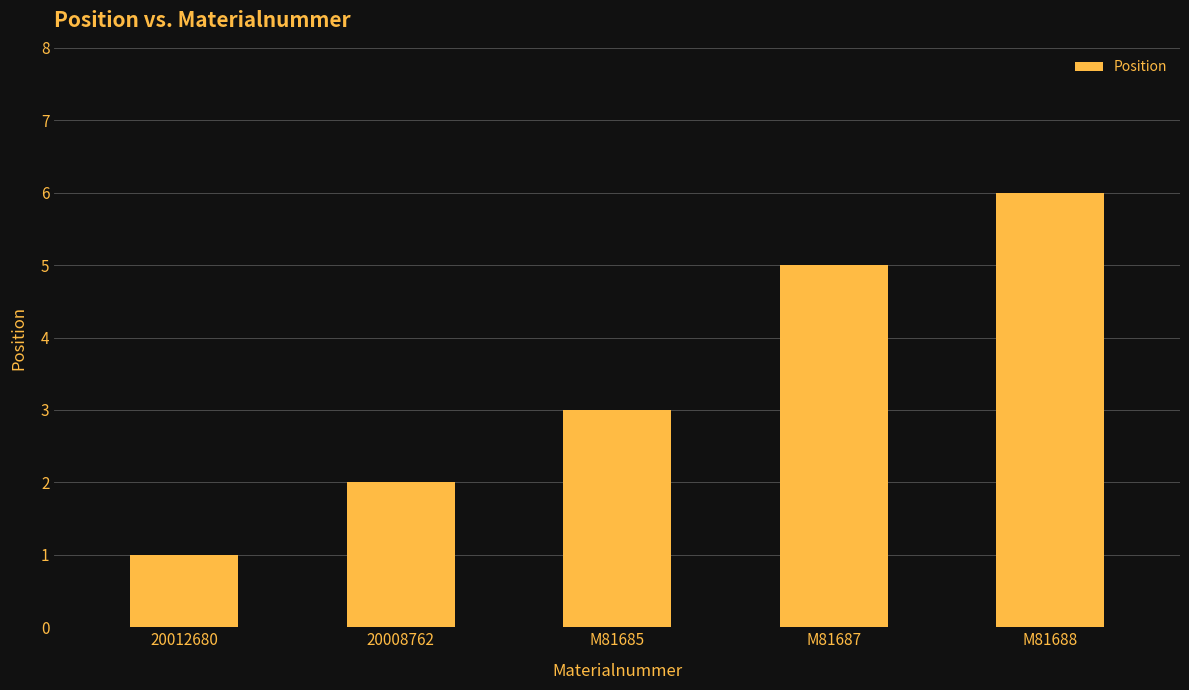

Rank the categories by value from highest to lowest.

M81688, M81687, M81685, 20008762, 20012680